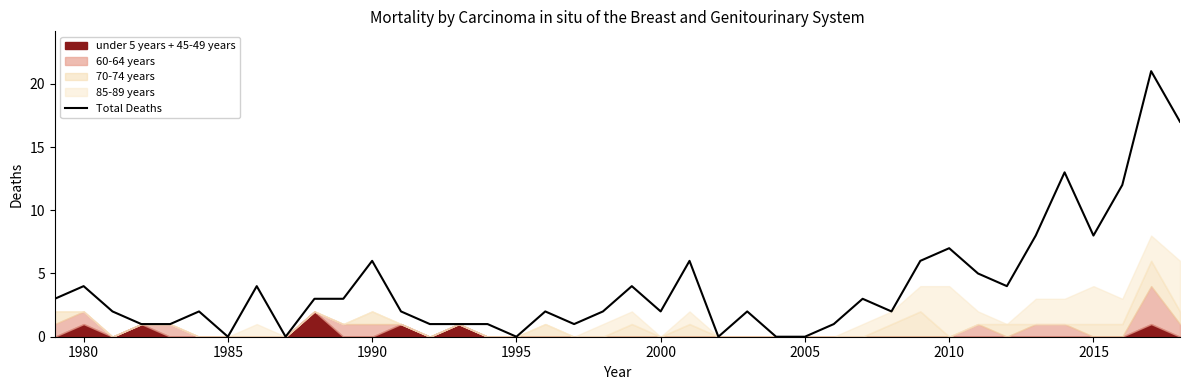

True or false: Total Deaths has a value of 8 at 2005.

False